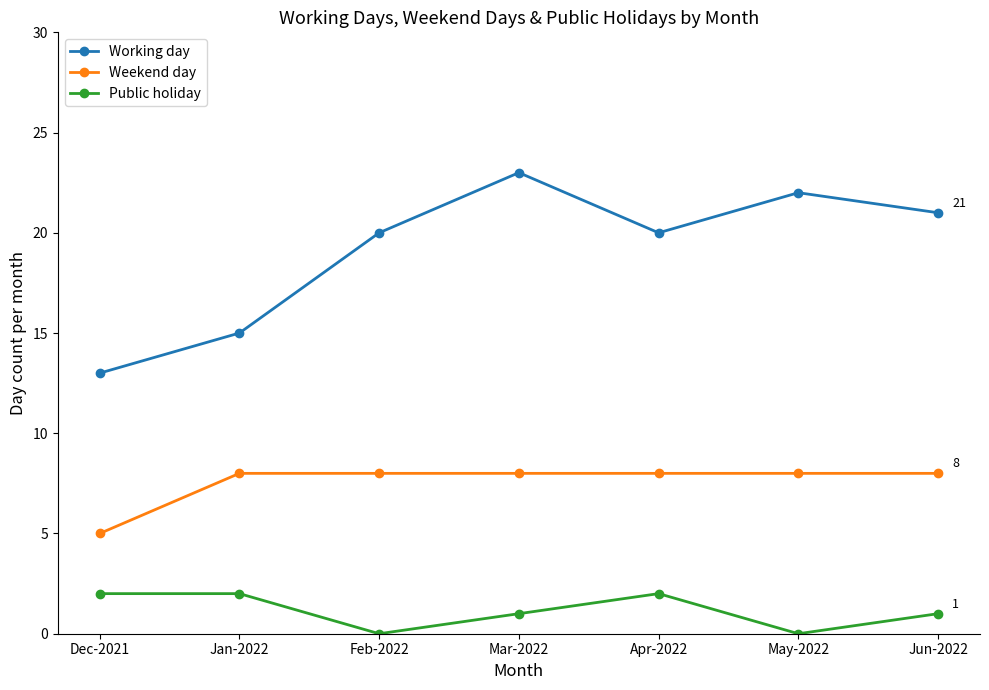

What position from the left is Jan-2022?

2